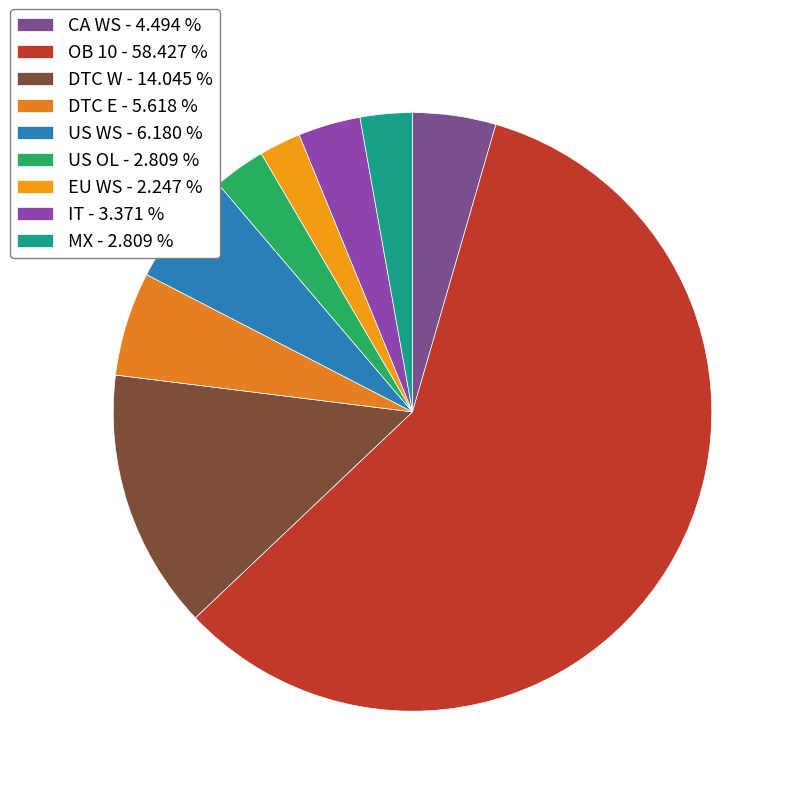

What is the ratio of the value at MX to the value at IT?

0.8